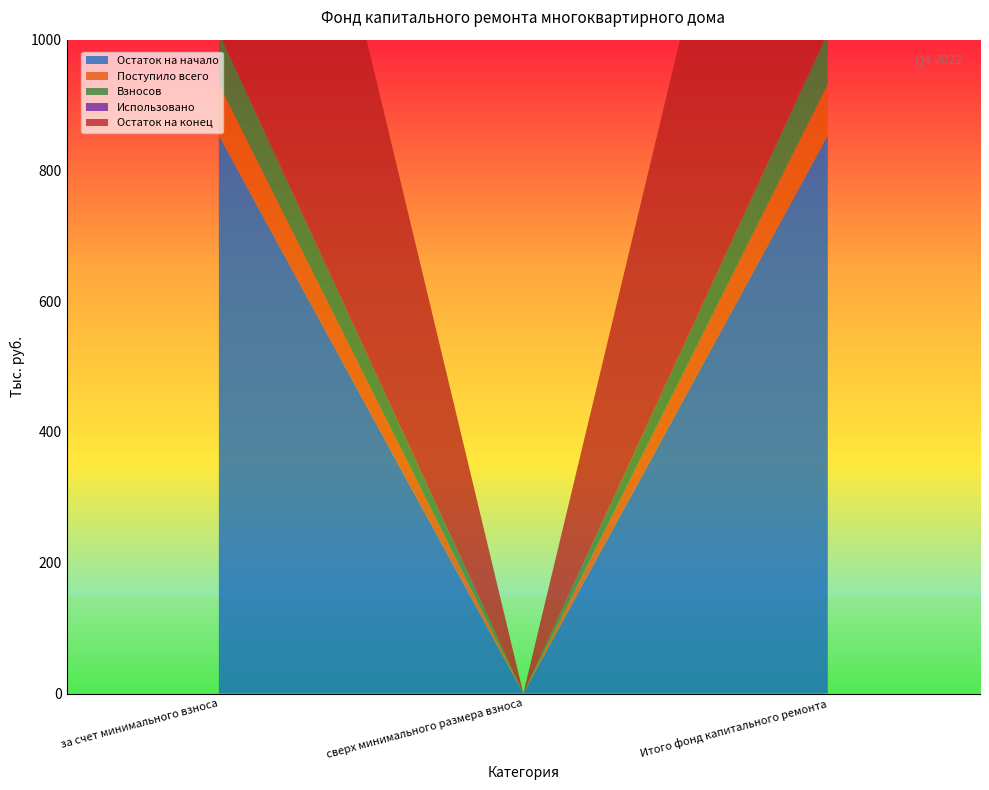

Reading right to left, list all the values displayed in this chart.

Остаток на начало: Итого фонд капитального ремонта=853.4	сверх минимального размера взноса=0.0	за счет минимального взноса=853.4
Поступило всего: Итого фонд капитального ремонта=78.6	сверх минимального размера взноса=0.0	за счет минимального взноса=78.6
Взносов: Итого фонд капитального ремонта=78.6	сверх минимального размера взноса=0.0	за счет минимального взноса=78.6
Использовано: Итого фонд капитального ремонта=0.0	сверх минимального размера взноса=0.0	за счет минимального взноса=0.0
Остаток на конец: Итого фонд капитального ремонта=932.0	сверх минимального размера взноса=0.0	за счет минимального взноса=932.0